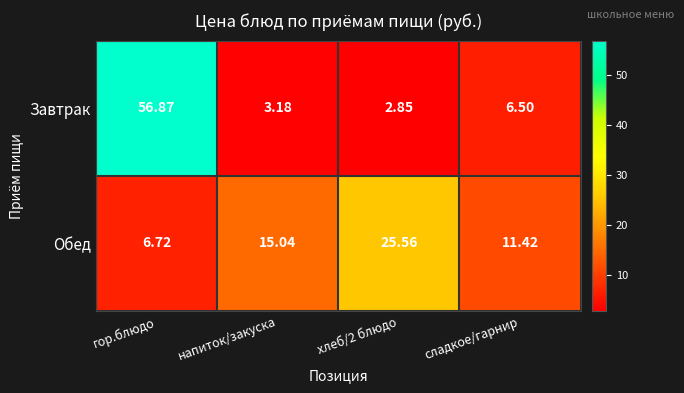

What is the greatest value displayed?

56.9